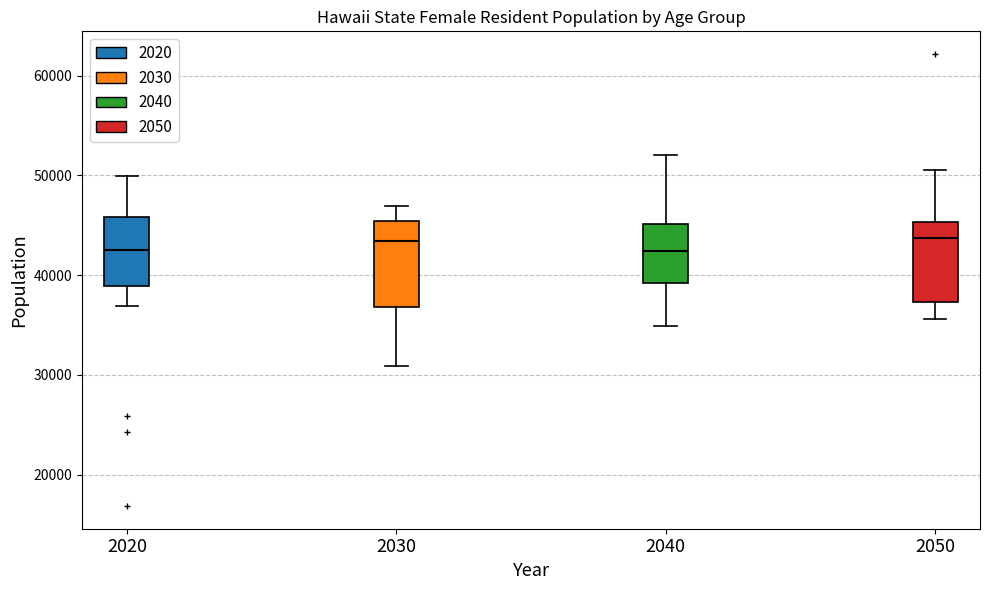

Where is the lower edge of the box at x = 2050 on the y-axis? The values are not printed on the chart, so give them approximately, as read against the axis.

37000